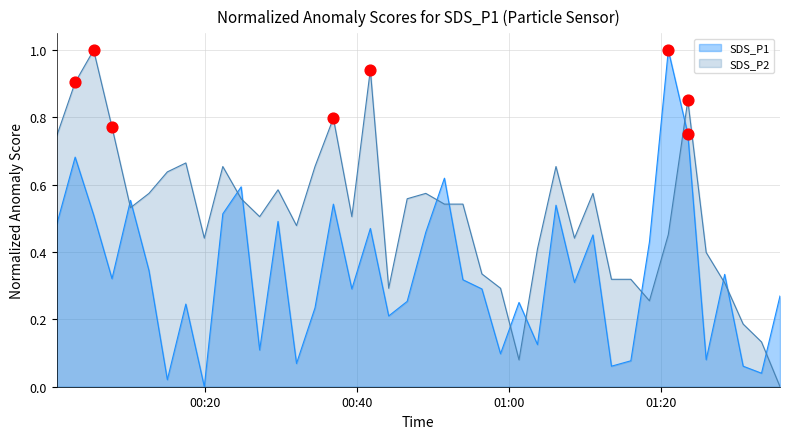

At how many categories does at least one series exceed 0?

40